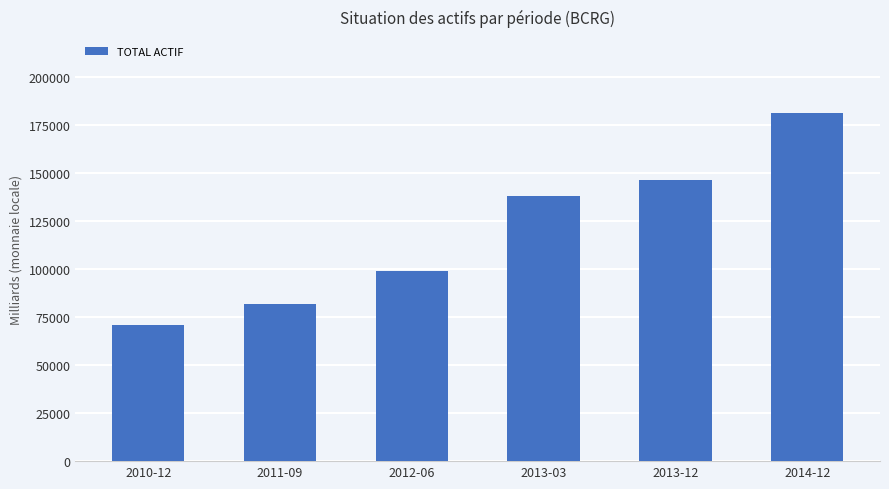

At which category does the chart reach its peak across all series?

2014-12